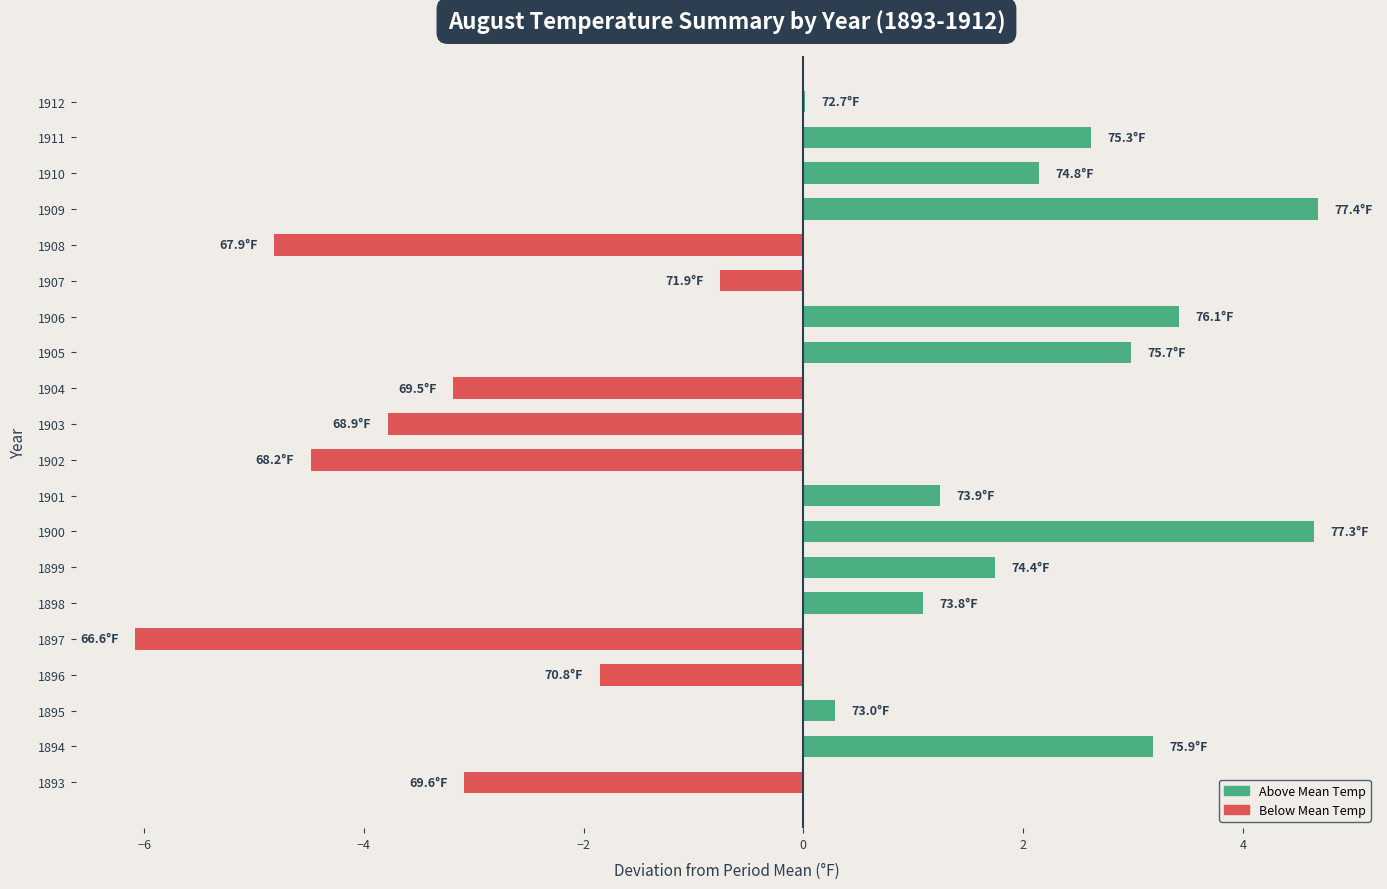

How many distinct data groups are displayed?

1